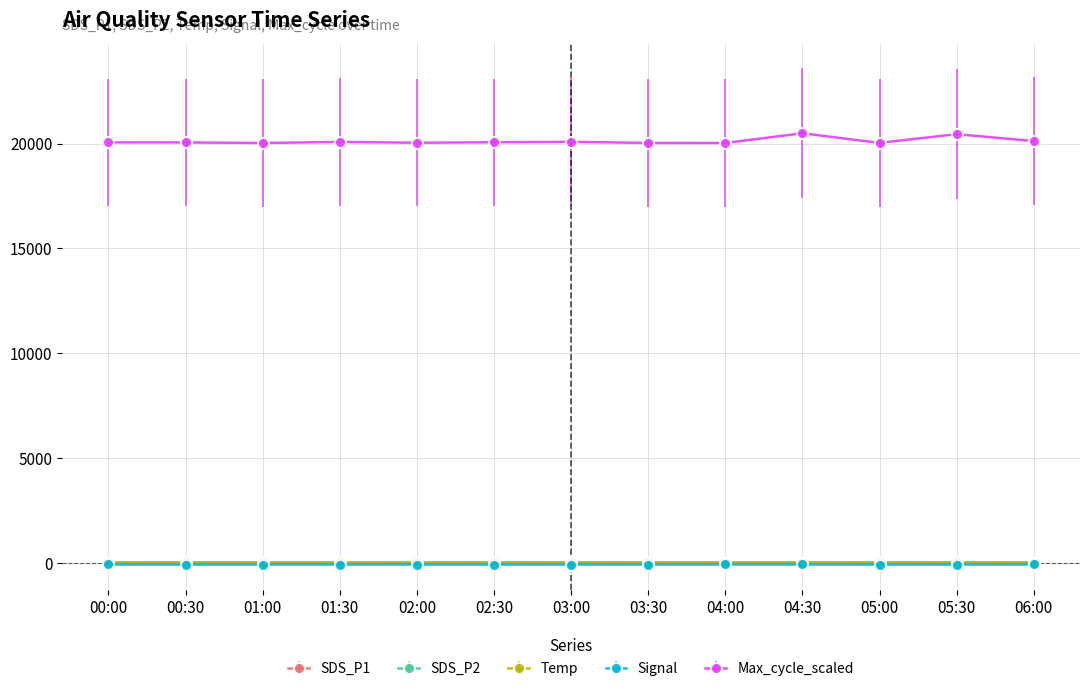

What is the spread (max minus min) of values at 04:30?

20567.0